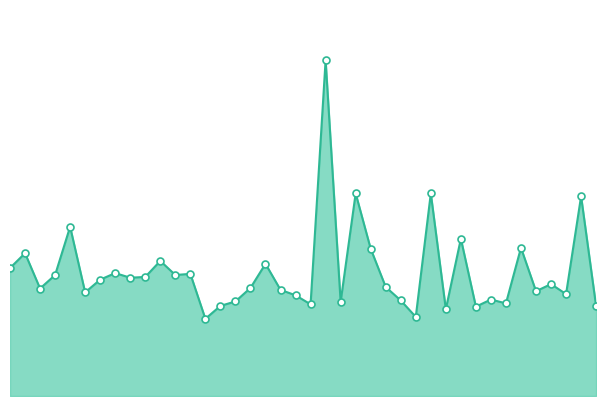

Which series has the largest total across all categories?

P1_line